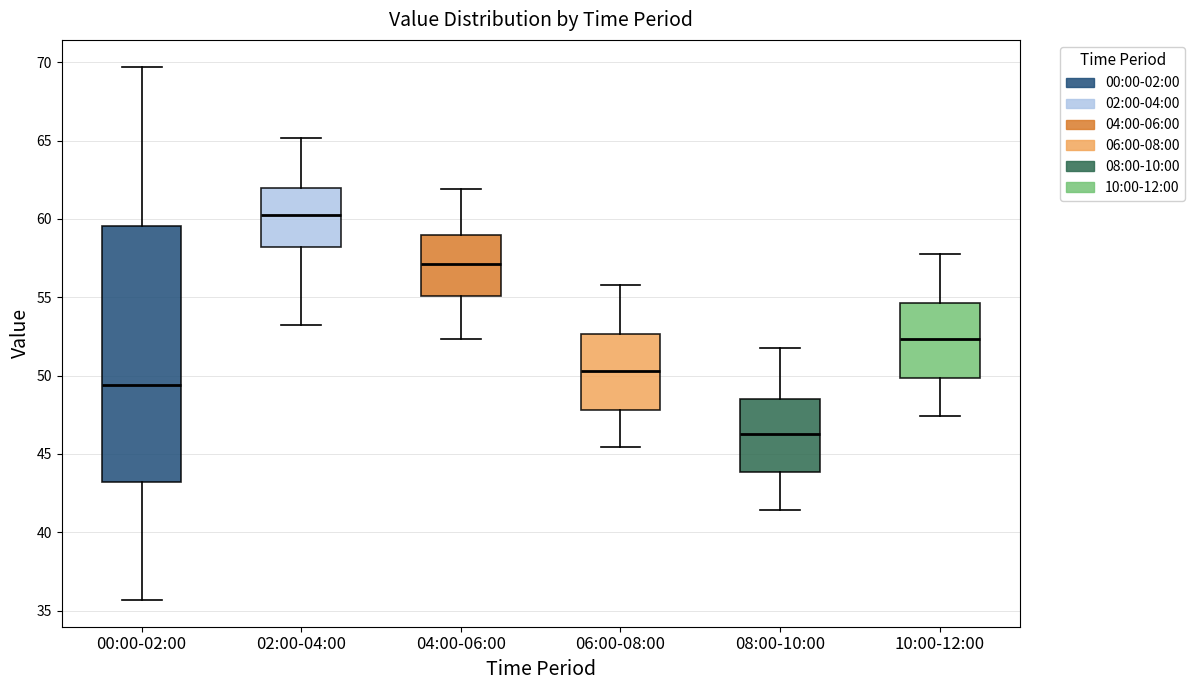

Reading left to right, read every box against the y-axis: the position of its median line, the range the box covers, and the ends of its whiskers. The values are not printed on the chart, so give them approximately, as read against the axis.

00:00-02:00: median 49.5, box 43.0 to 59.5, whiskers 35.5 to 69.5
02:00-04:00: median 60.0, box 58.0 to 62.0, whiskers 53.0 to 65.0
04:00-06:00: median 57.0, box 55.0 to 59.0, whiskers 52.5 to 62.0
06:00-08:00: median 50.5, box 48.0 to 52.5, whiskers 45.5 to 56.0
08:00-10:00: median 46.5, box 44.0 to 48.5, whiskers 41.5 to 52.0
10:00-12:00: median 52.5, box 50.0 to 54.5, whiskers 47.5 to 58.0